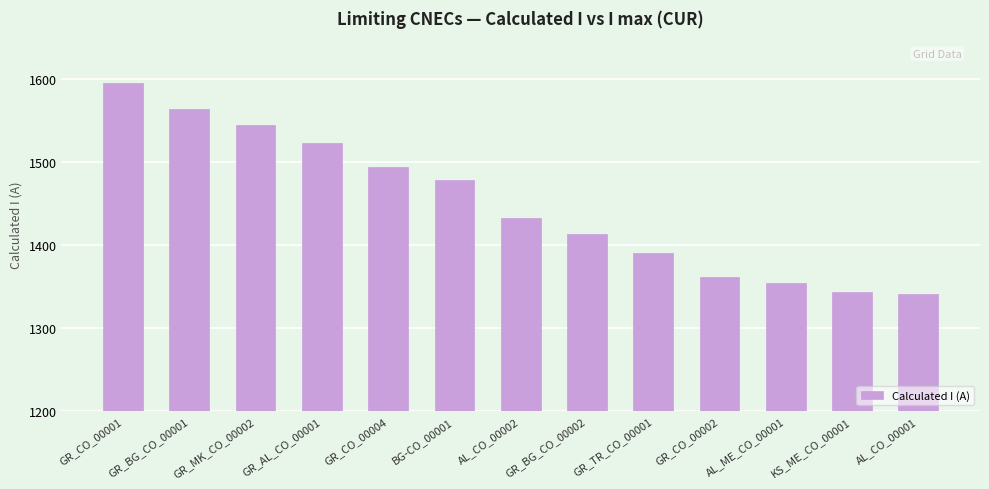

Is it true that the value at AL_CO_00002 is 1432?

True